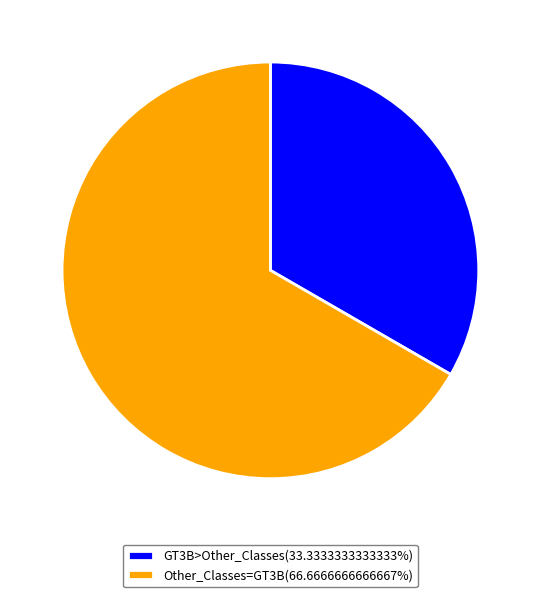

Does any single category account for the majority?

Yes